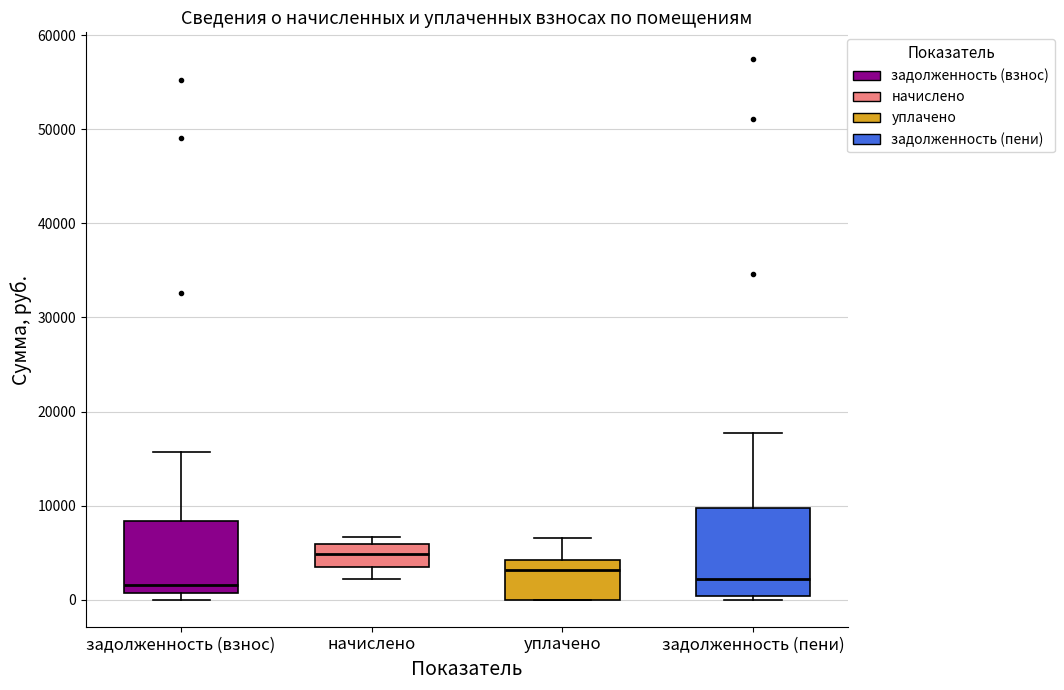

Reading left to right, transcribe this box plot: for each box, give where its median line is, the range the box spans, and where its two whiskers end, as read against the y-axis. The values are not printed on the chart, so give them approximately, as read against the axis.

задолженность (взнос): median 2000, box 1000 to 8000, whiskers 0 to 16000
начислено: median 5000, box 4000 to 6000, whiskers 2000 to 7000
уплачено: median 3000, box 0 to 4000, whiskers 0 to 7000
задолженность (пени): median 2000, box 0 to 10000, whiskers 0 (just below the box's lower edge) to 18000